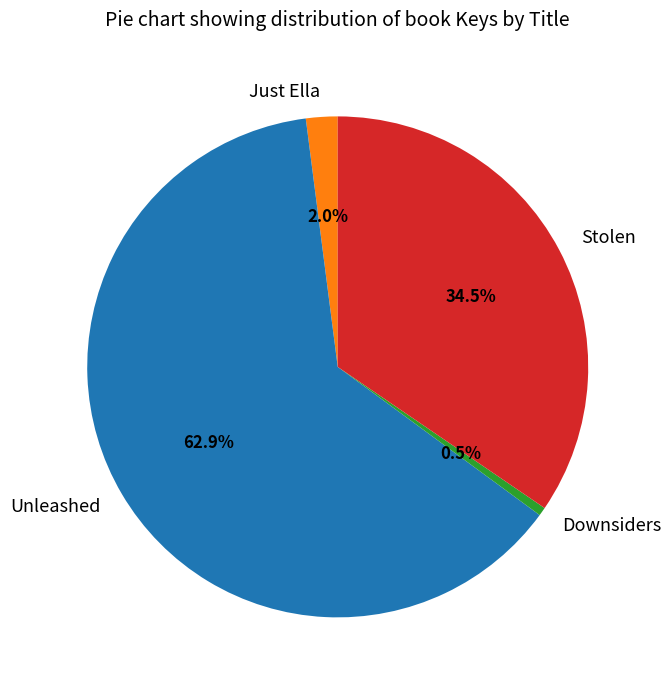

Between Downsiders and Stolen, which is larger?

Stolen